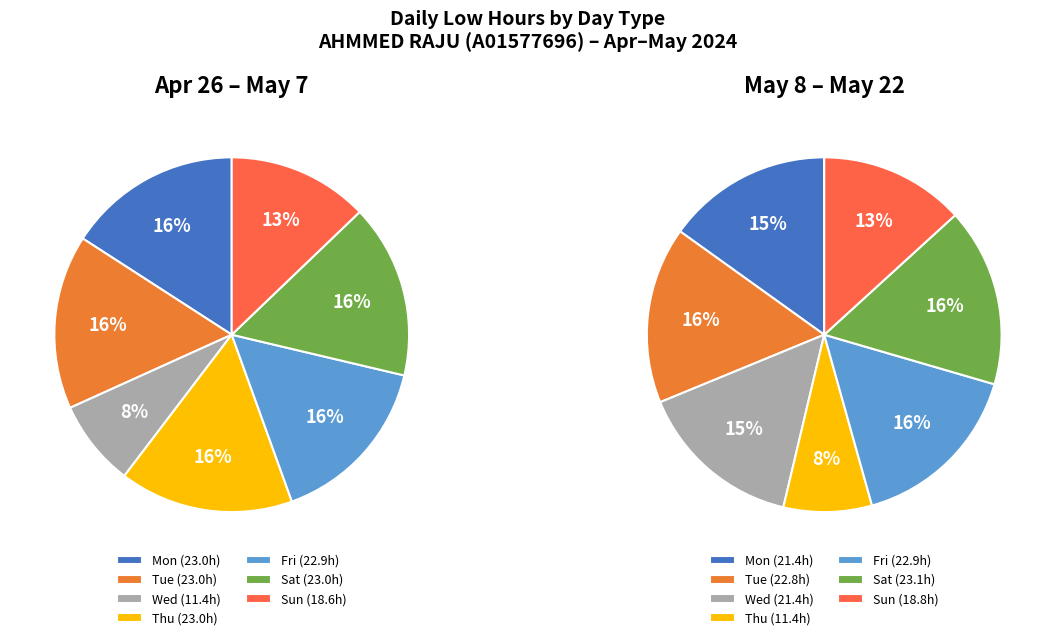

Do 10-Fri and 2-Thu together represent more than half of the pie?

No